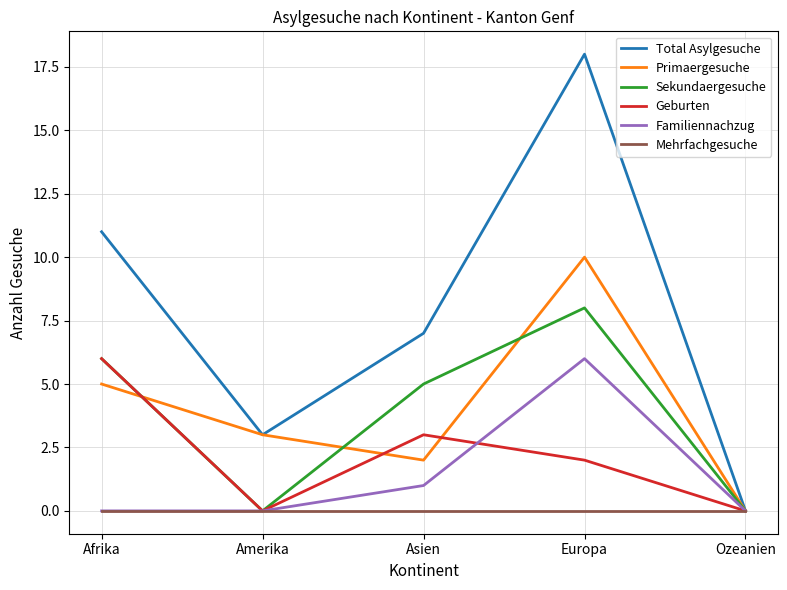

Where is Familiennachzug nearest to the value 3?

Asien